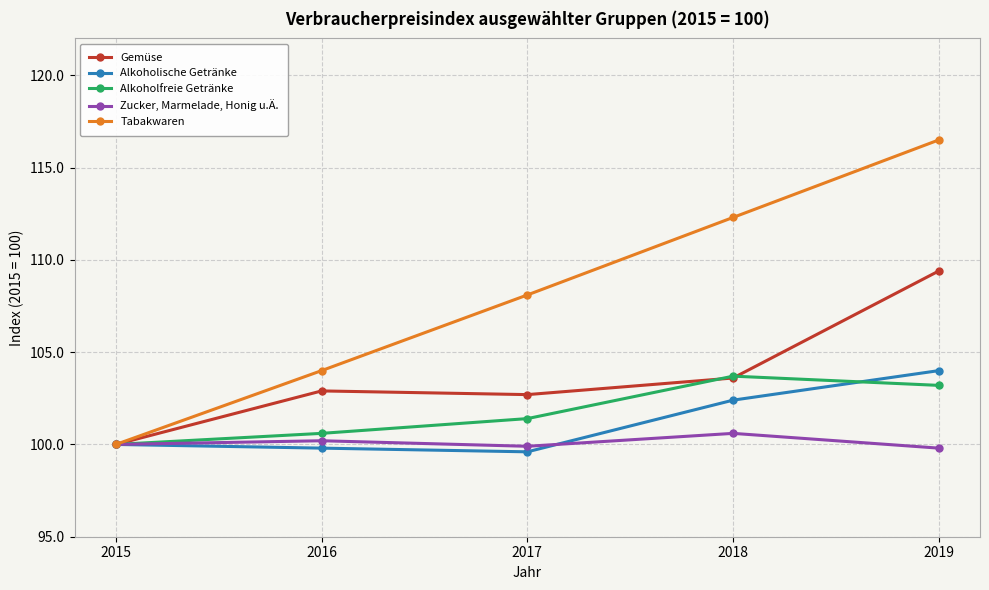

How many categories are shown in the chart?

5